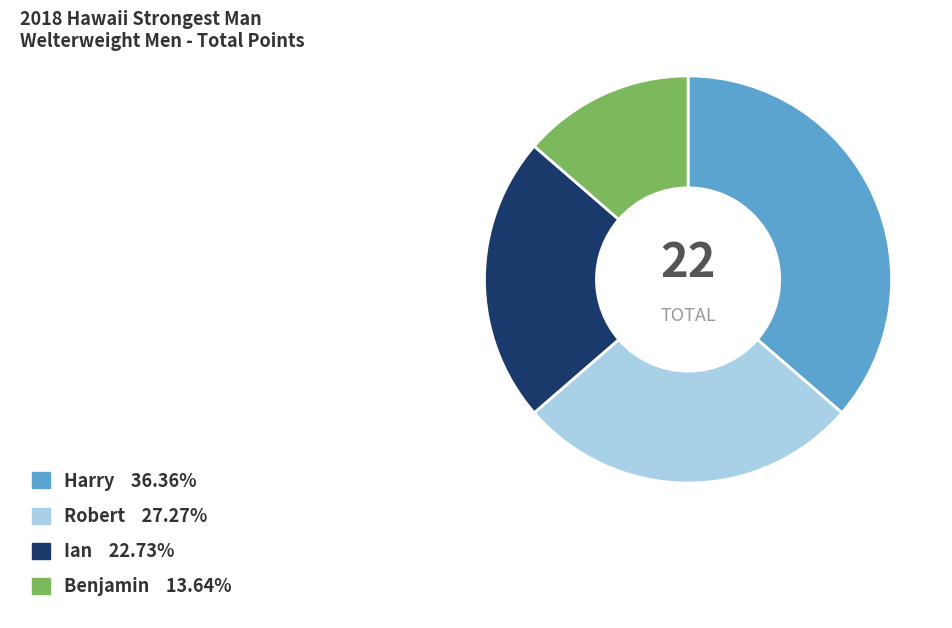

Rank the categories by value from lowest to highest.

Benjamin, Ian, Robert, Harry